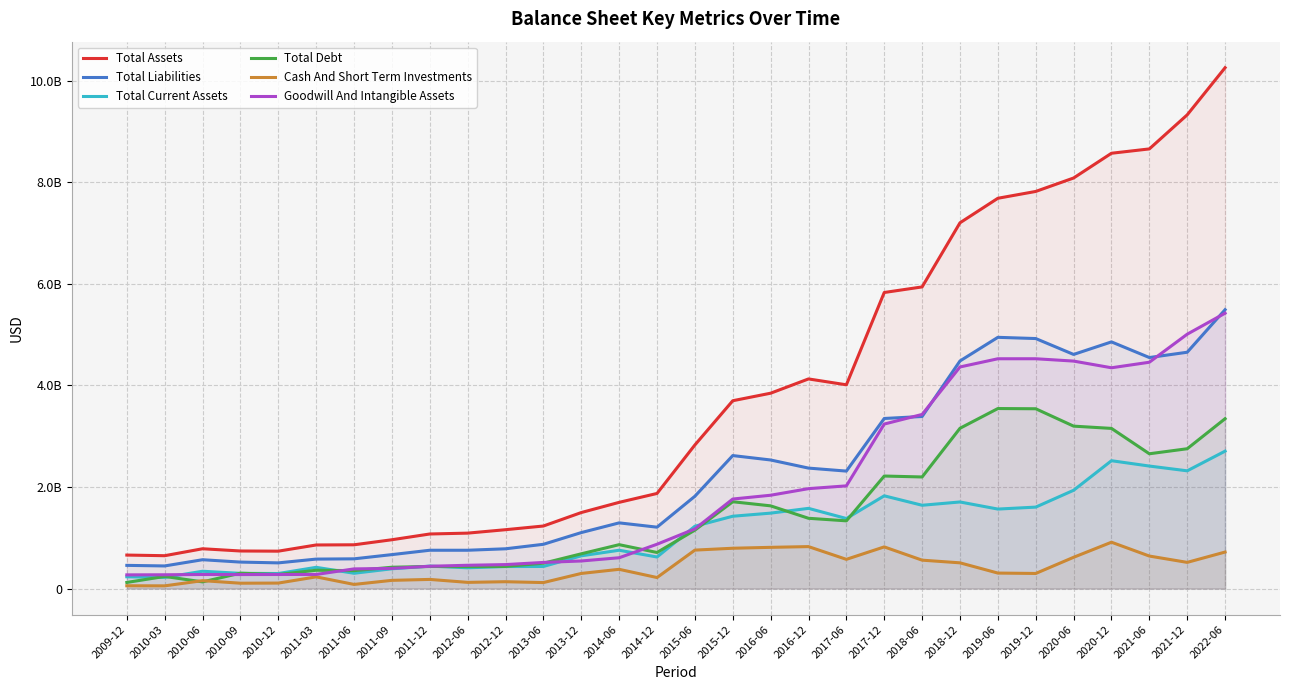

What is the label of the 28th point from the right?

2010-06